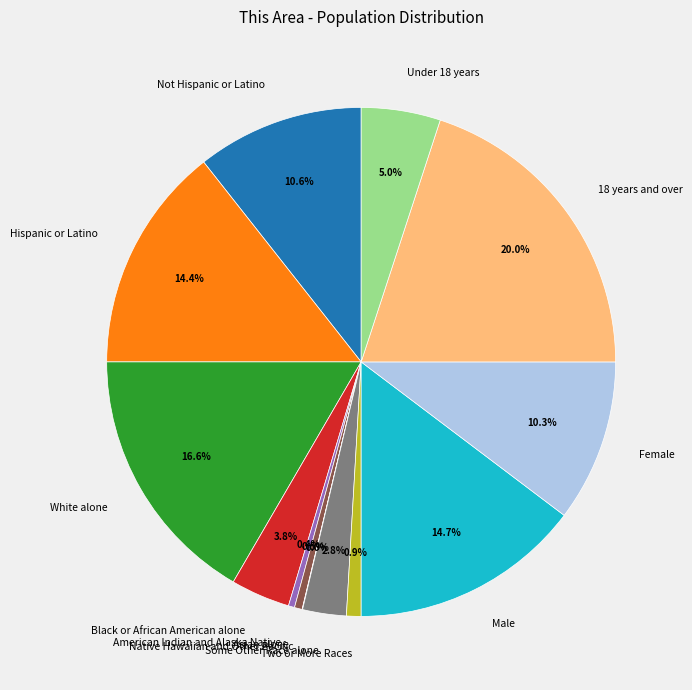

Does any single category account for the majority?

No